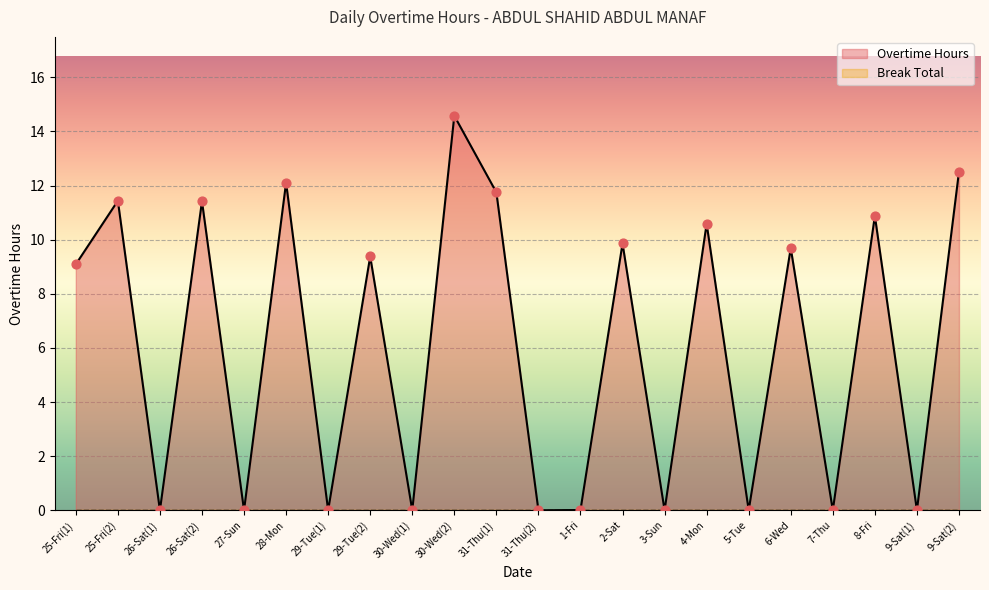

What is the change in value from 31-Thu(1) to 8-Fri?

-0.9